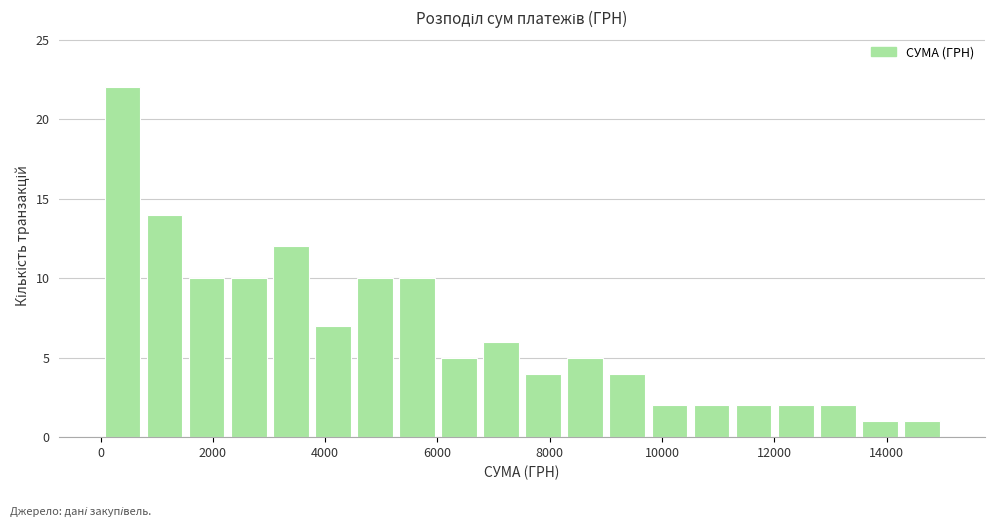

Around what value on the x-axis is the tallest bar? Give the approximate position of its centre, as read against the axis.

400